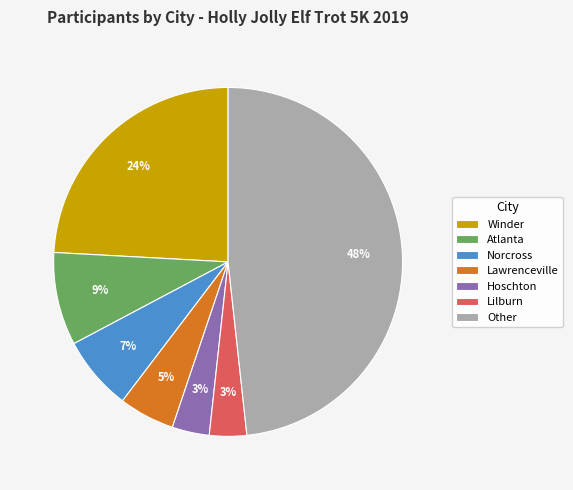

To the nearest percent, what is the average slice percentage?

14%